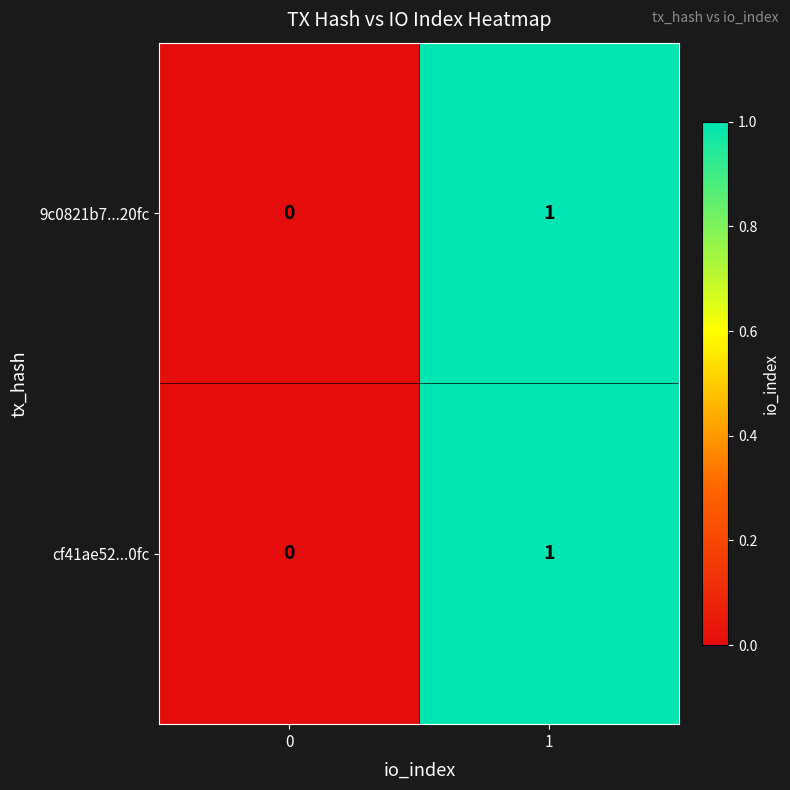

Reading right to left, what are all the values shown in this chart?

9c0821b7...20fc: 1	0
cf41ae52...0fc: 1	0